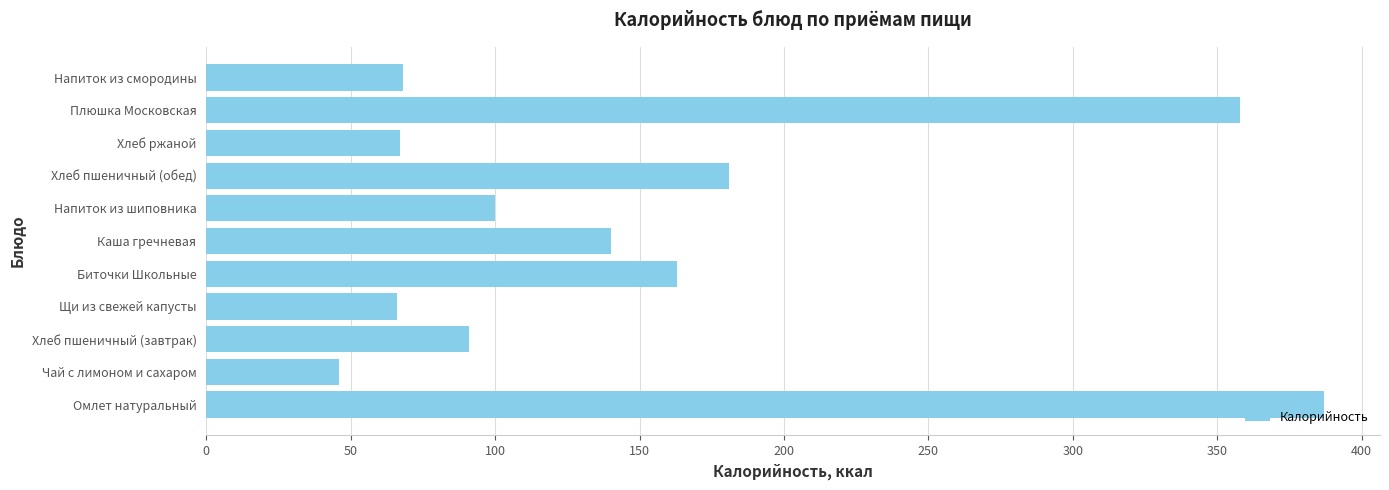

Which category has the highest value across all series?

Омлет натуральный